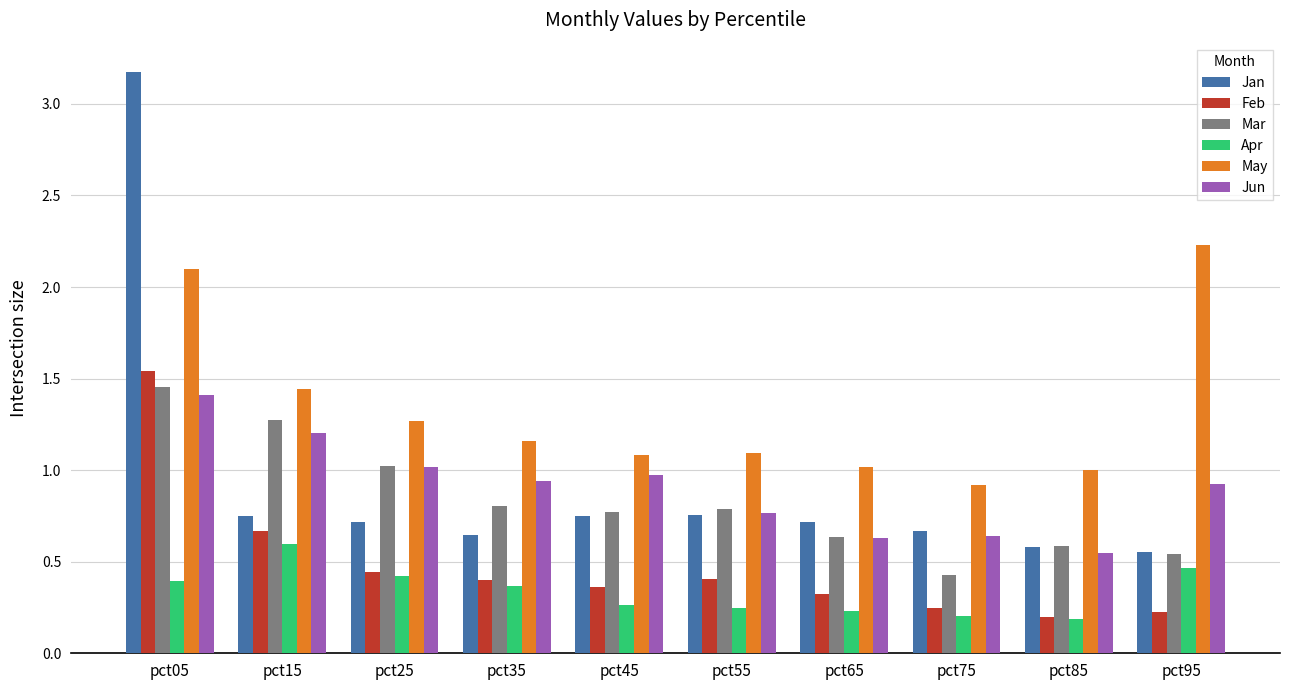

What is the greatest value displayed?

3.2